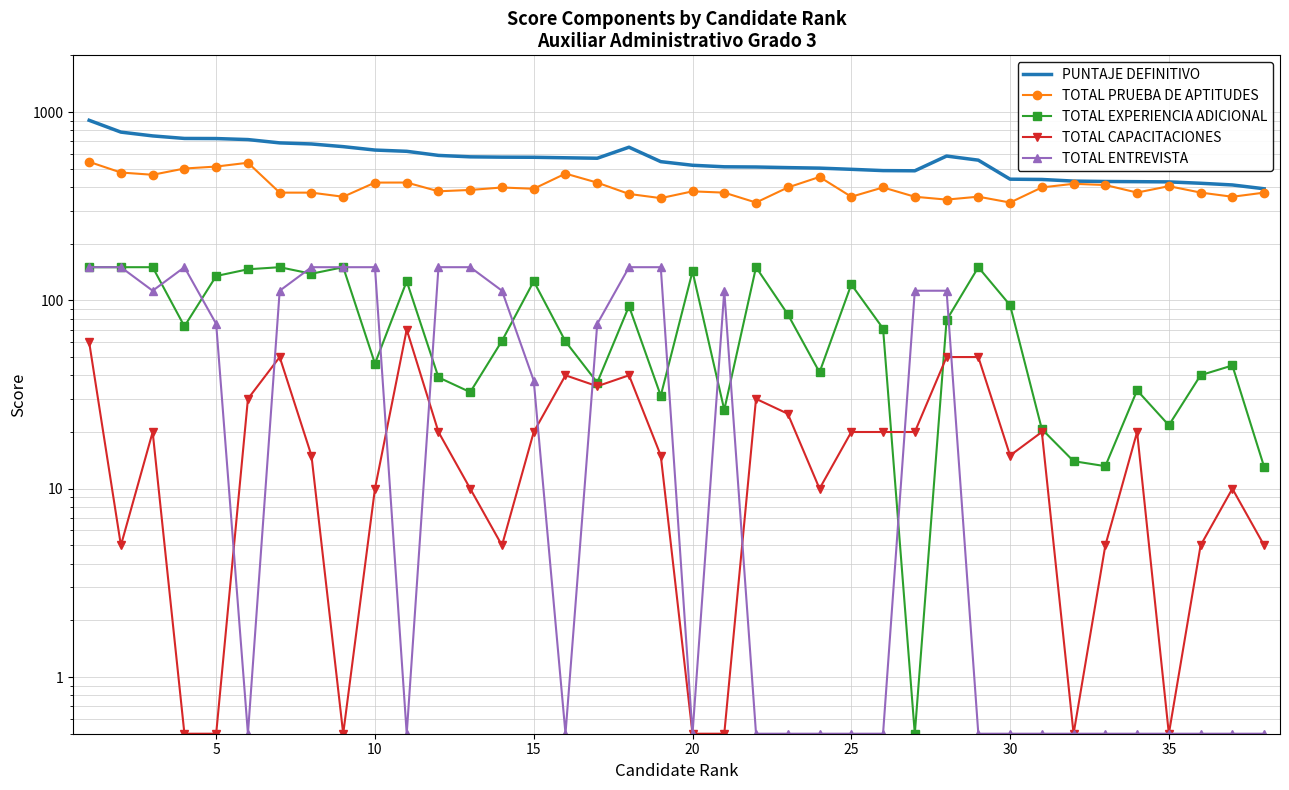

How many values in the TOTAL PRUEBA DE APTITUDES series are below 391?

19